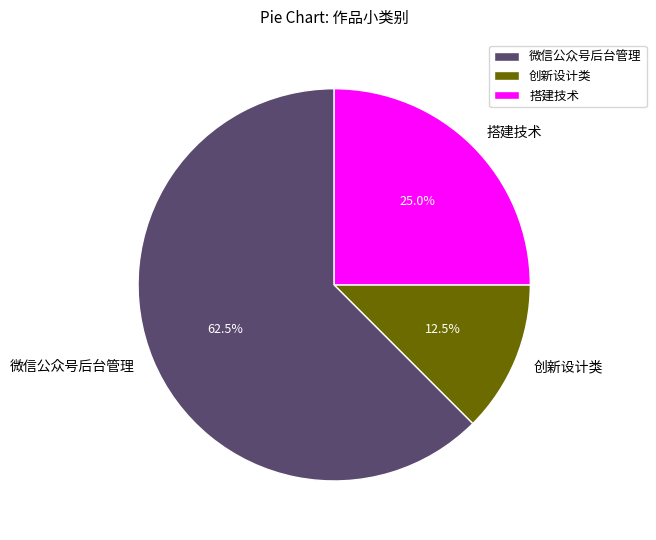

Is there a majority slice in this chart?

Yes